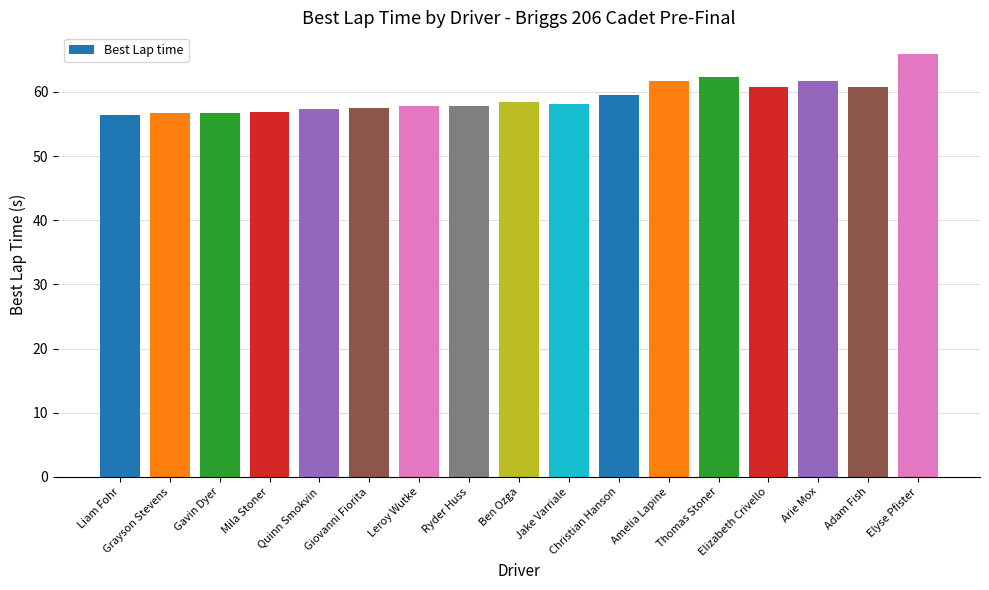

What is the approximate value at Elizabeth Crivello?

60.7